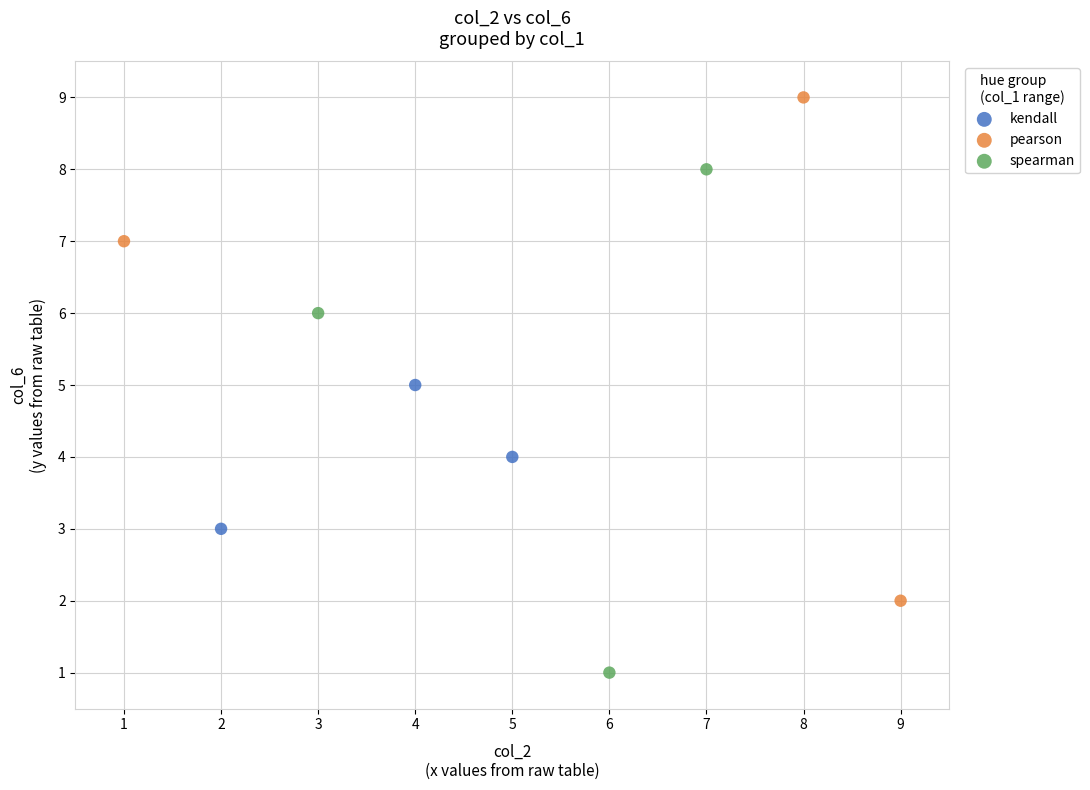

Which series reaches the minimum Y coordinate?

spearman